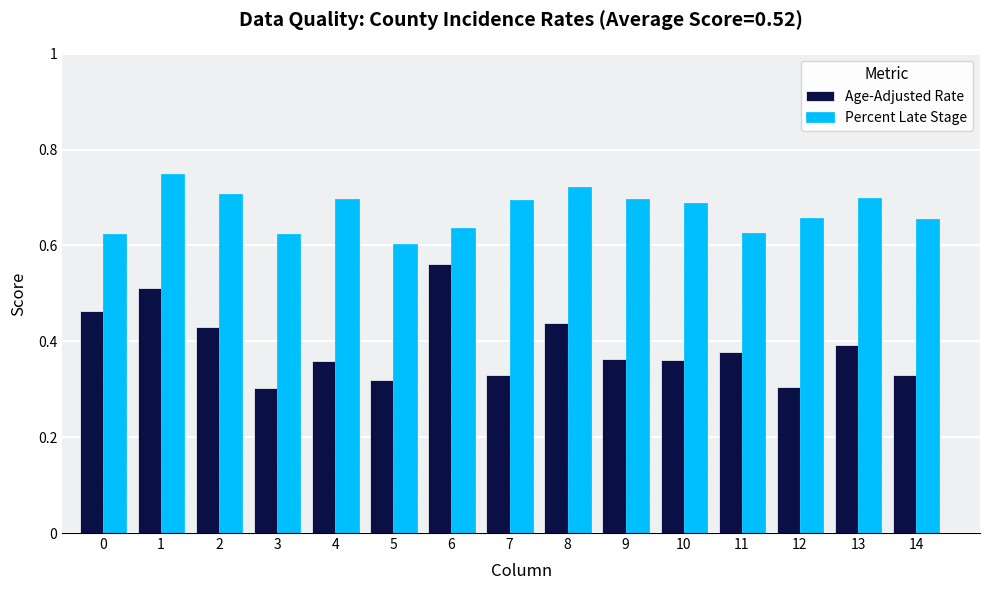

Which series has the widest spread of values?

Age-Adjusted Rate